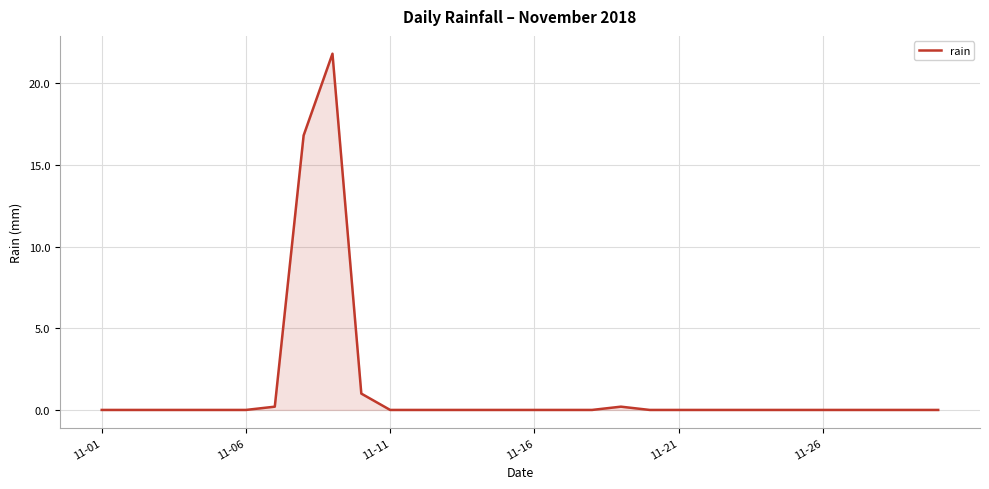

What is the difference between the maximum and minimum values?

21.8